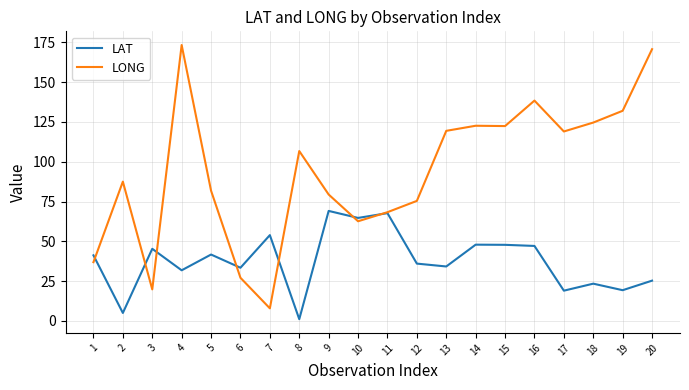

True or false: LONG and LAT intersect in this chart.

True